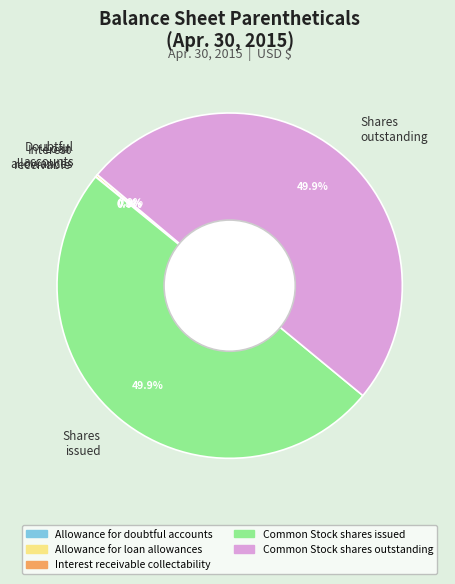

How much of the chart is everything except Shares issued?

50.1%